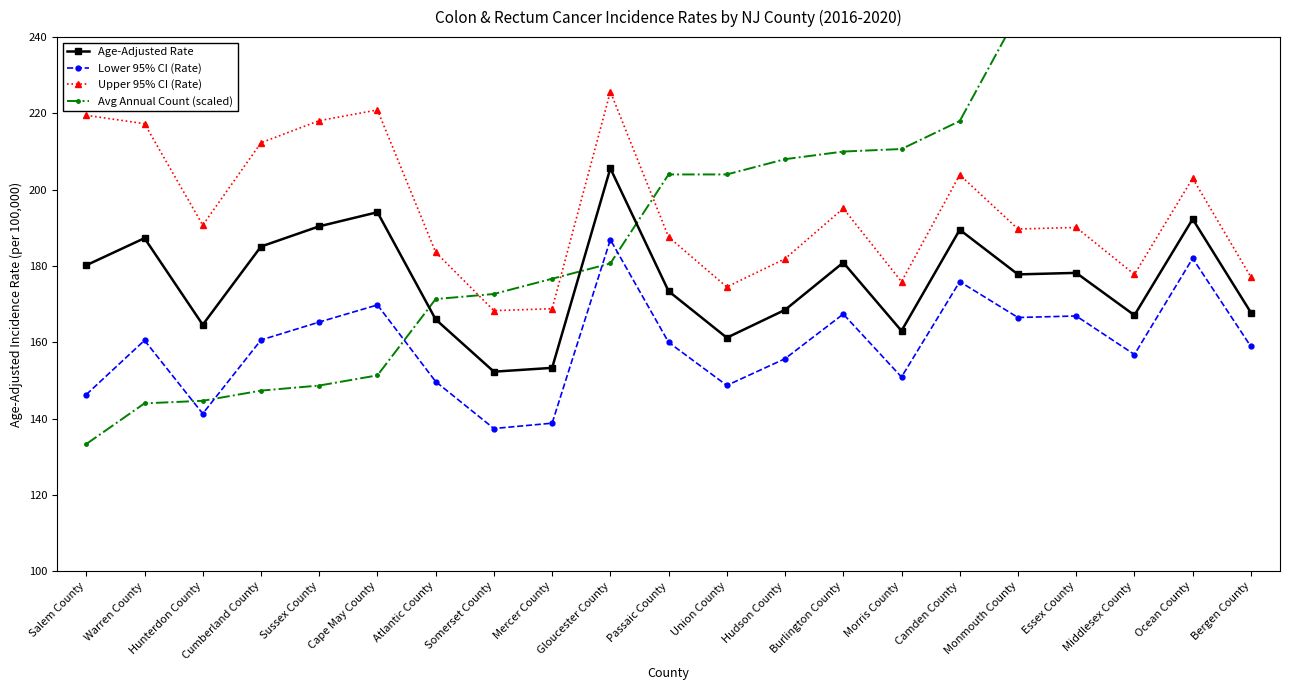

At which category does Lower 95% CI (Rate) reach its first local valley?

Hunterdon County